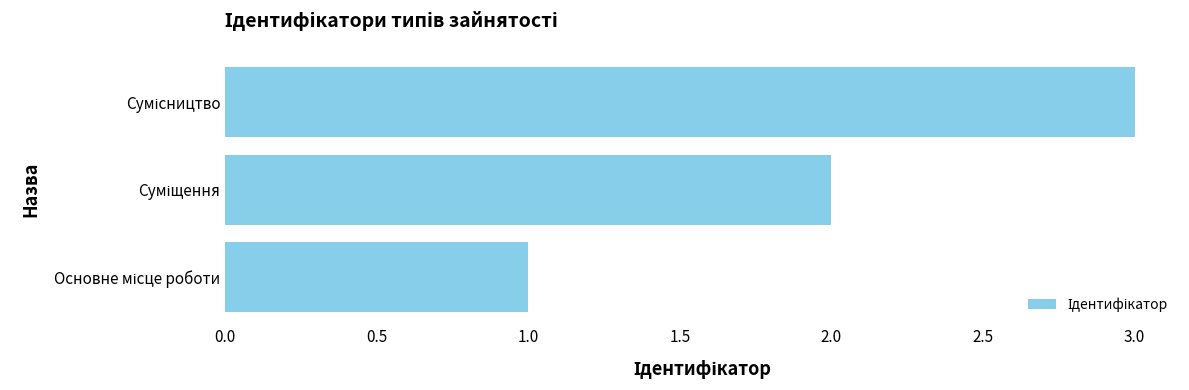

What is the greatest value displayed?

3